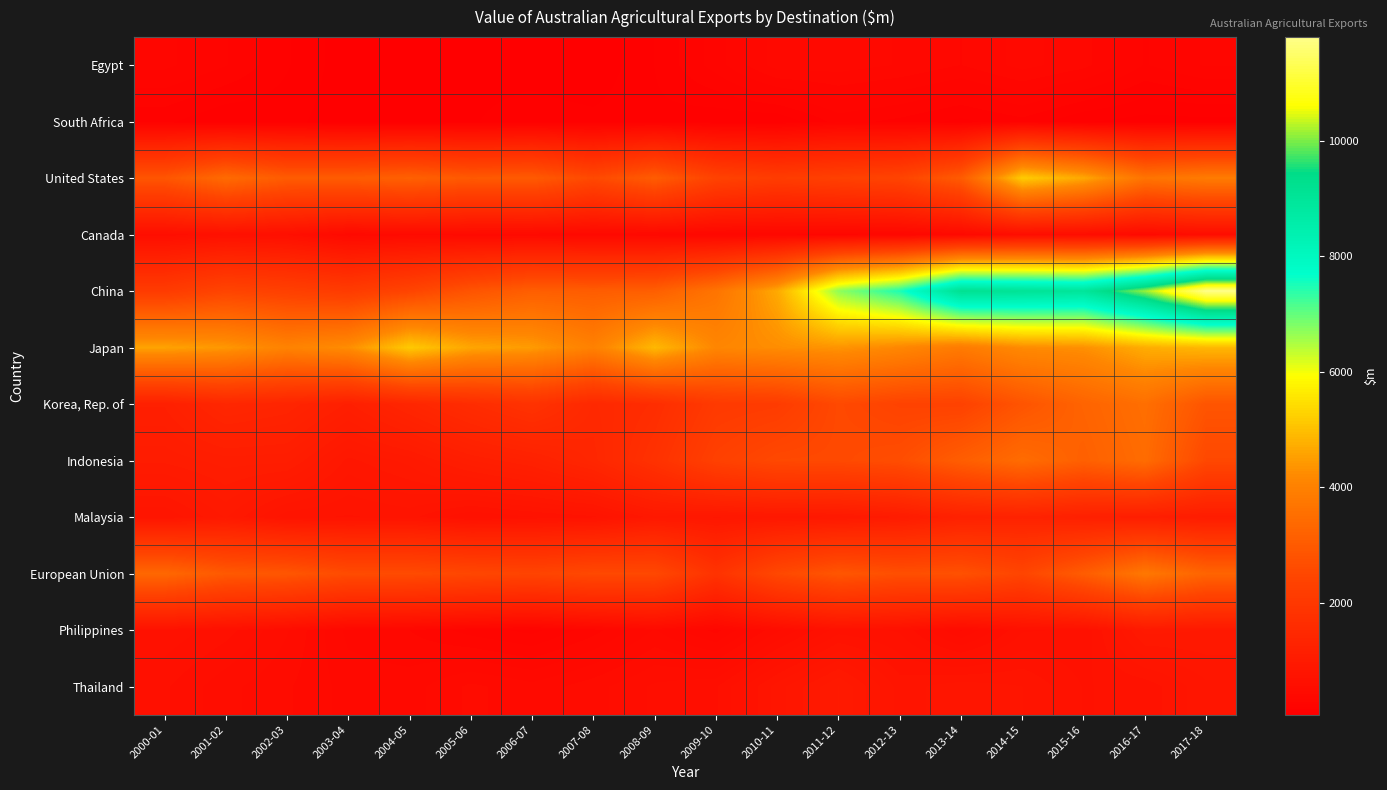

What is the minimum value shown in the chart?

63.3